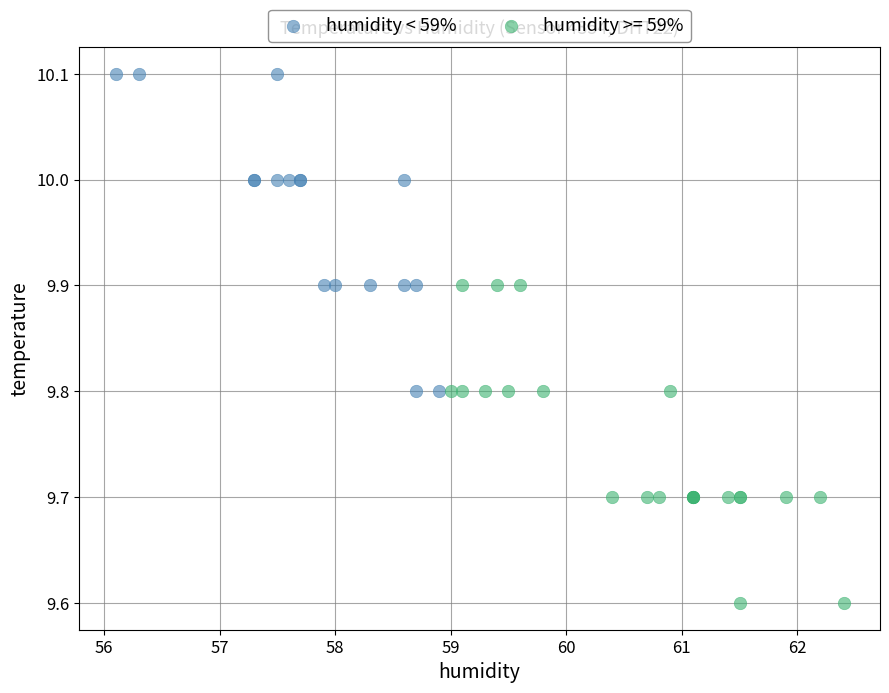

Which series contains the highest Y value?

humidity < 59%